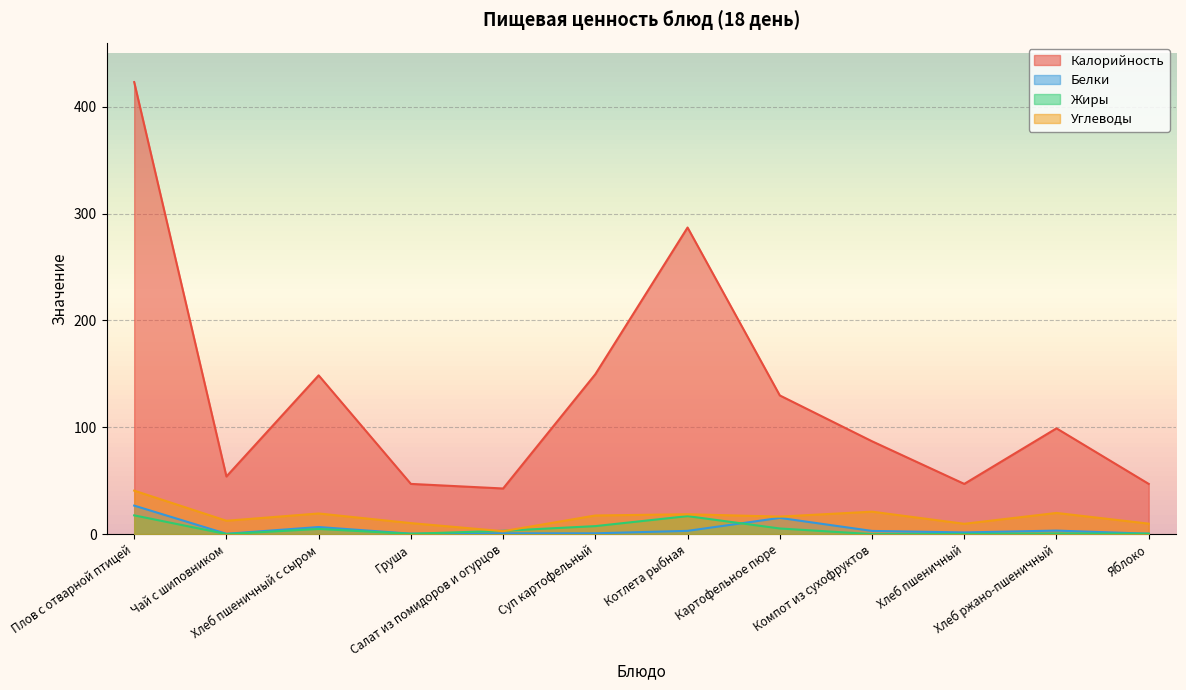

The Калорийность series shows 608.3 at Плов с отварной птицей. True or false?

False